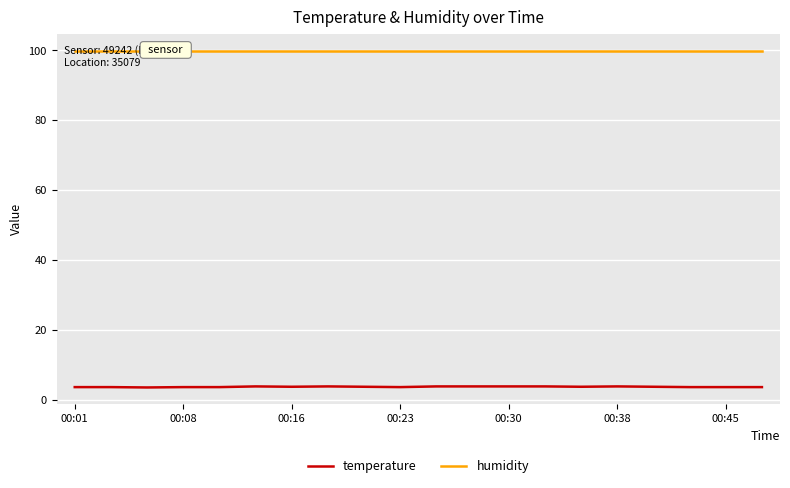

What is the highest value of the temperature series?

3.8